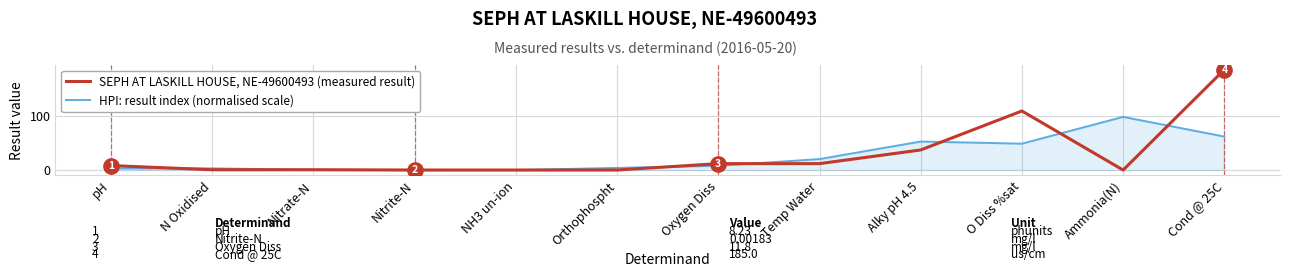

Between Nitrate-N and Temp Water, which series saw the biggest shift?

HPI: result index (normalised scale)